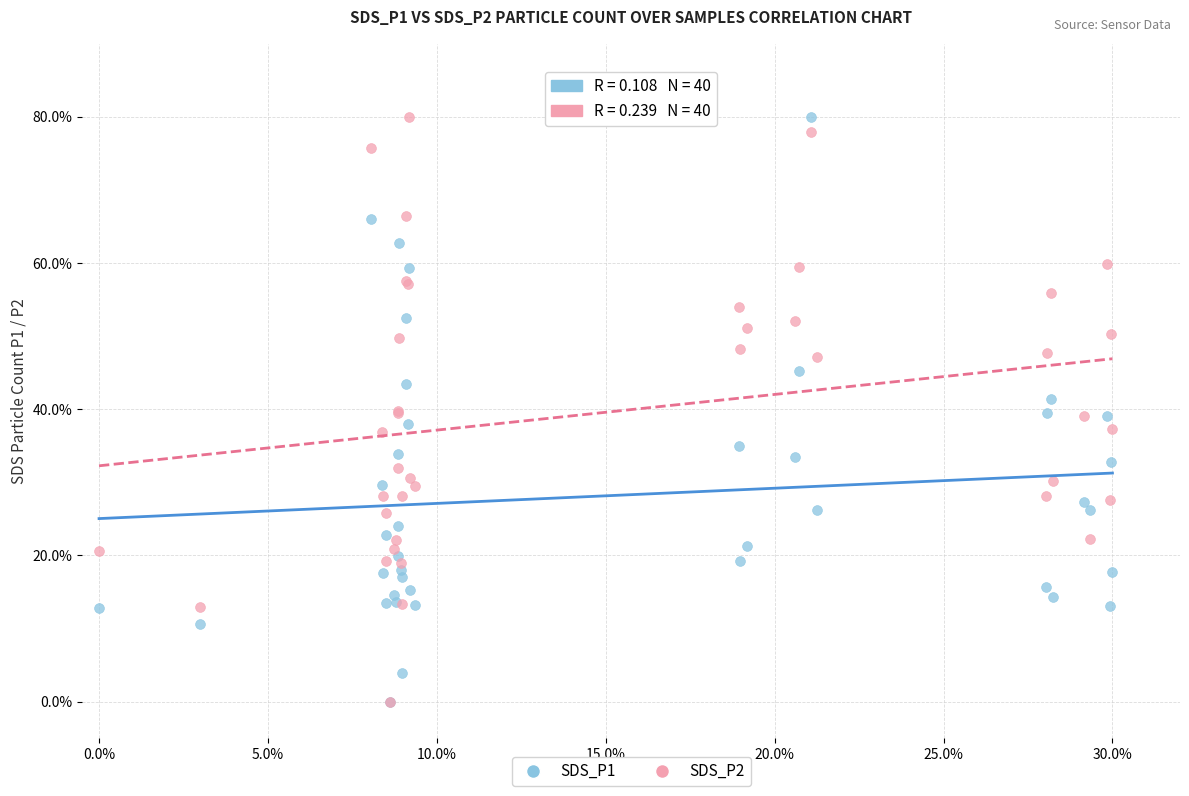

What are all the series names shown in the legend?

SDS_P1, SDS_P2